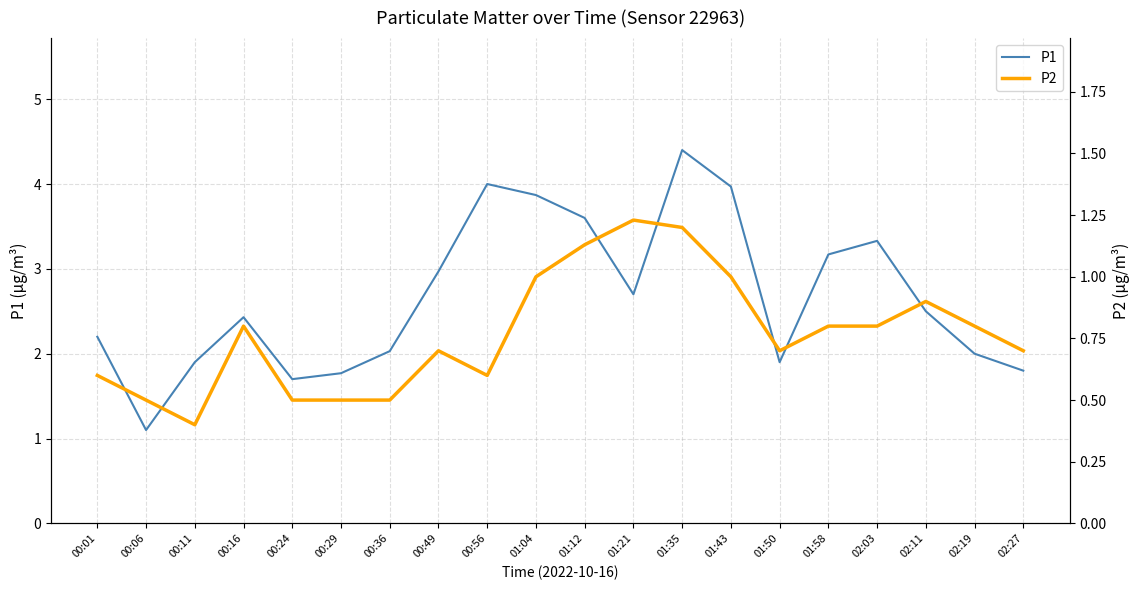

List the series in order of their overall mean, lowest first.

P2, P1